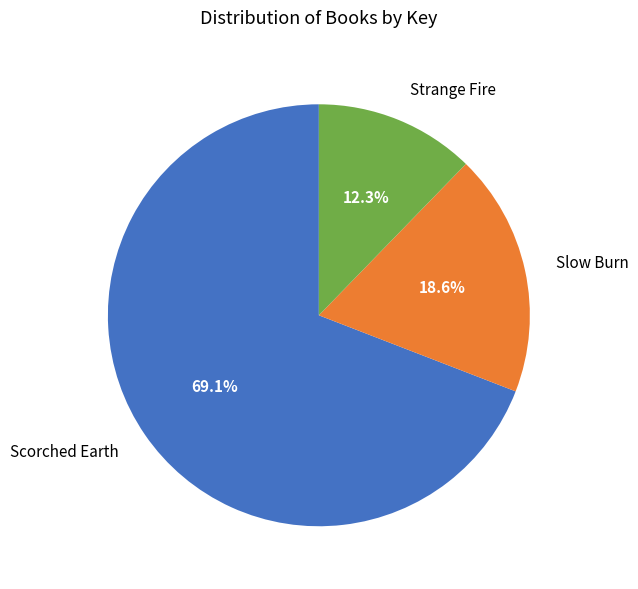

Is Slow Burn the majority of the pie?

No